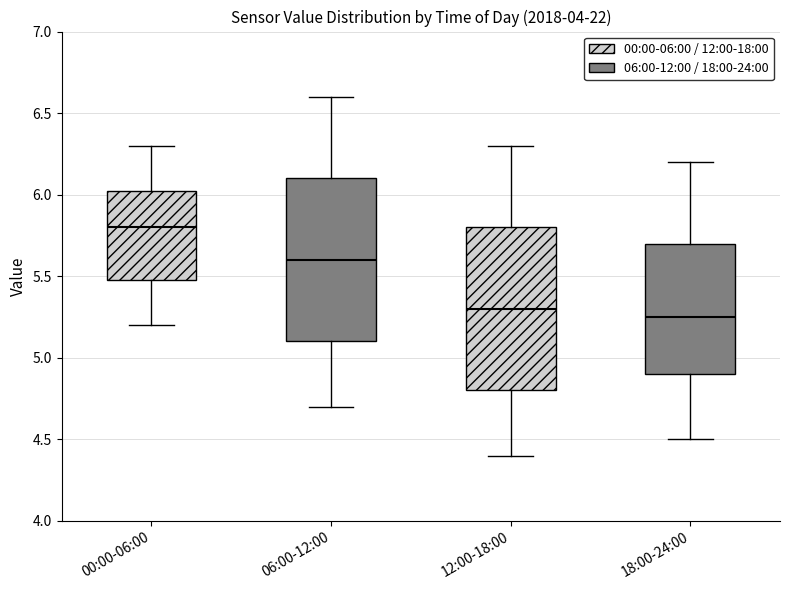

Reading left to right, read every box against the y-axis: the position of its median line, the range the box covers, and the ends of its whiskers. The values are not printed on the chart, so give them approximately, as read against the axis.

00:00-06:00: median 5.80, box 5.50 to 6.05, whiskers 5.20 to 6.30
06:00-12:00: median 5.60, box 5.10 to 6.10, whiskers 4.70 to 6.60
12:00-18:00: median 5.30, box 4.80 to 5.80, whiskers 4.40 to 6.30
18:00-24:00: median 5.25, box 4.90 to 5.70, whiskers 4.50 to 6.20